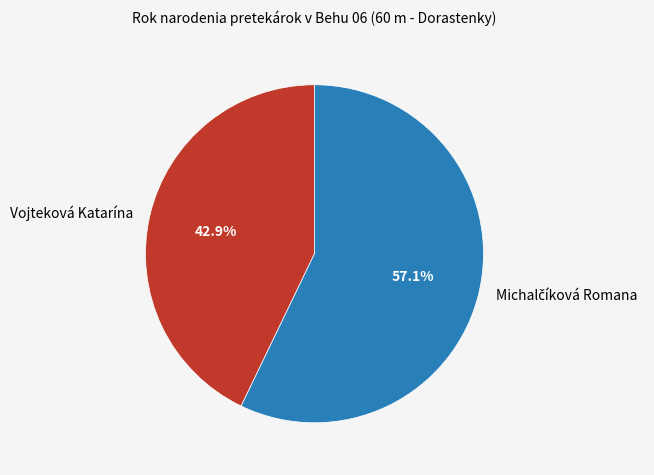

Does any single category account for the majority?

Yes